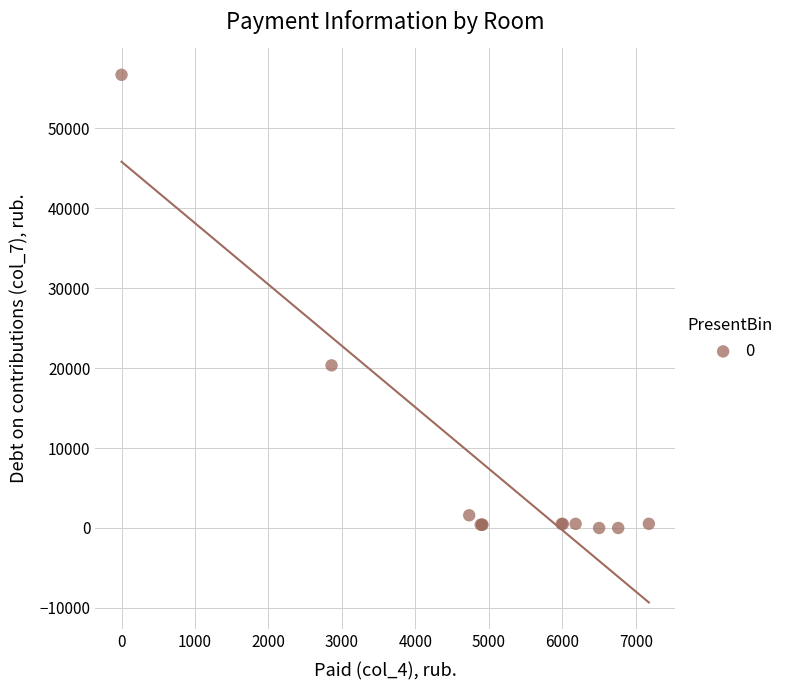

What Y value in the scatter plot is closest to 28331?

20335.7